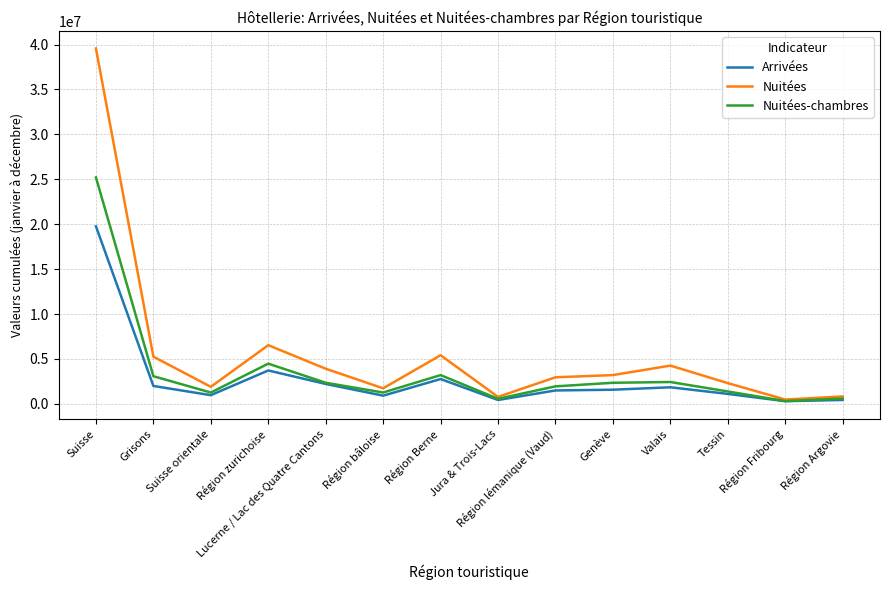

List the series in order of their peak value, highest first.

Nuitées, Nuitées-chambres, Arrivées